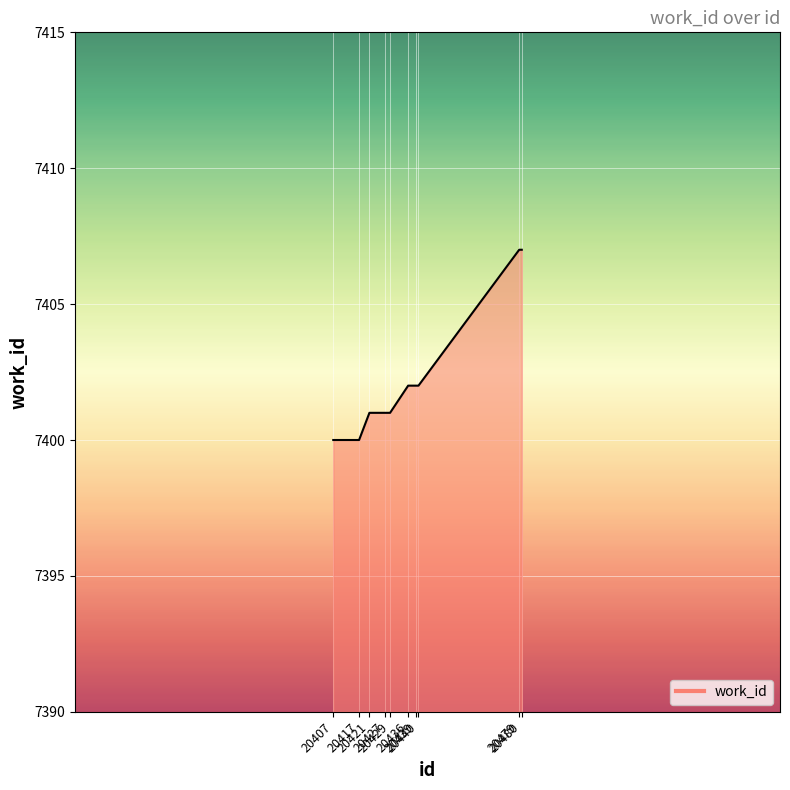

Count the number of data series in this chart.

1